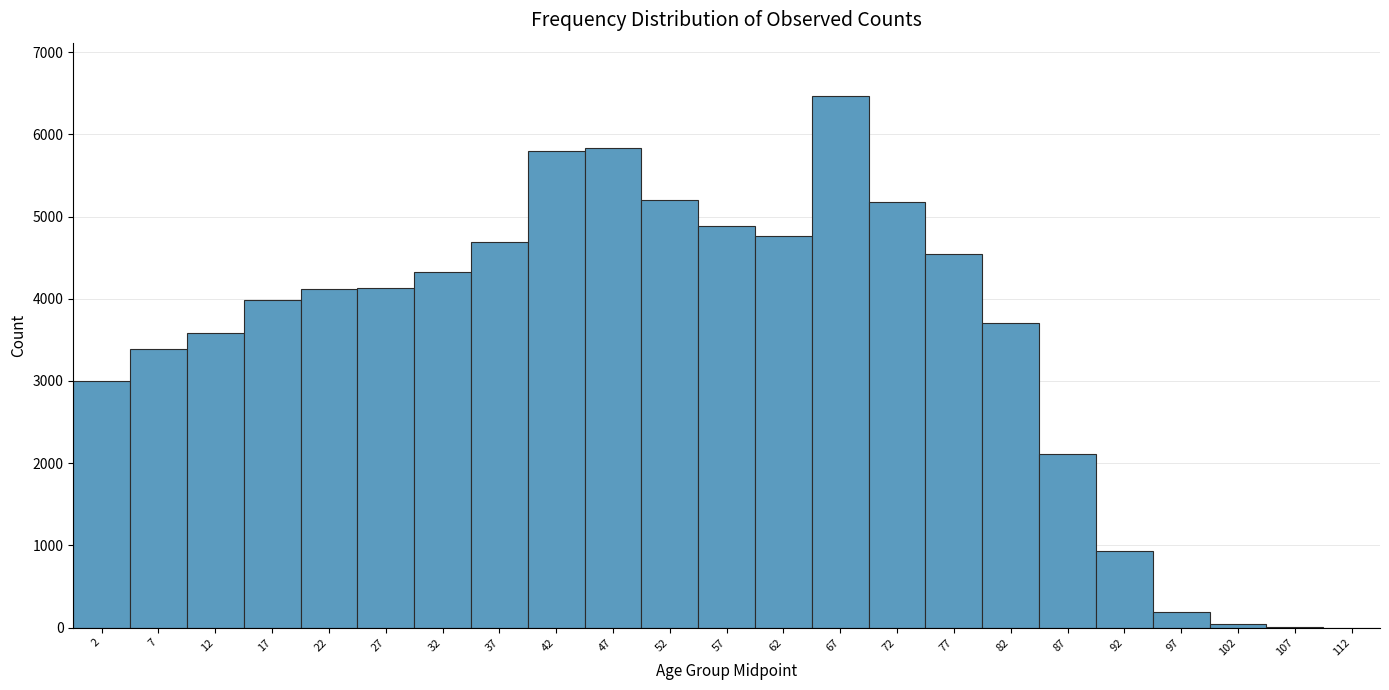

What is the height of the bar covering 19.5 to 24.5 on the x-axis? The values are not printed on the chart, so give them approximately, as read against the axis.

4100